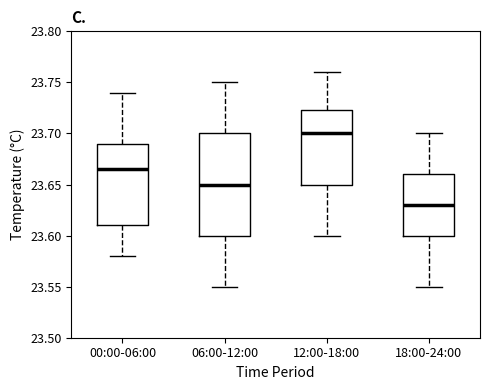

Reading left to right, read every box against the y-axis: the position of its median line, the range the box covers, and the ends of its whiskers. The values are not printed on the chart, so give them approximately, as read against the axis.

00:00-06:00: median 23.665, box 23.610 to 23.690, whiskers 23.580 to 23.740
06:00-12:00: median 23.650, box 23.600 to 23.700, whiskers 23.550 to 23.750
12:00-18:00: median 23.700, box 23.650 to 23.725, whiskers 23.600 to 23.760
18:00-24:00: median 23.630, box 23.600 to 23.660, whiskers 23.550 to 23.700